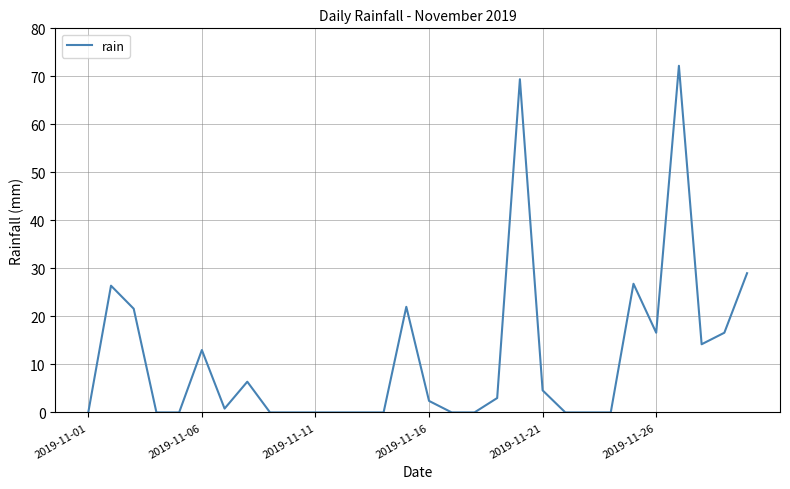

How many lines are shown in the chart?

1